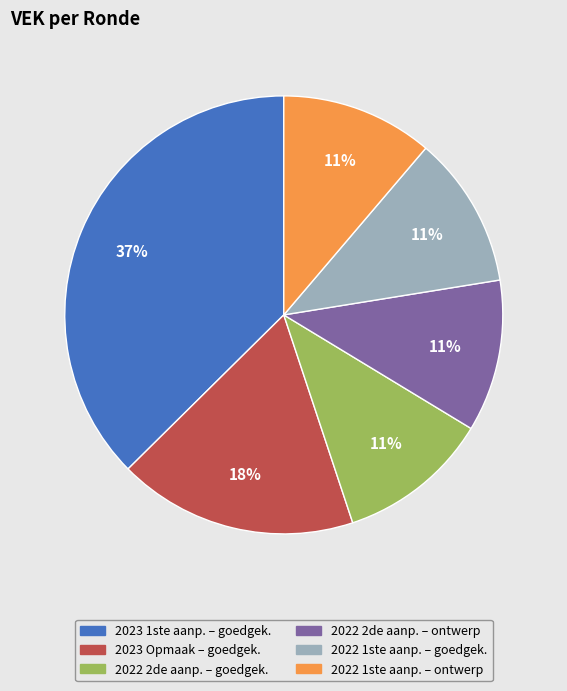

To the nearest percent, what is the difference between the largest and smallest slice percentages?

26%